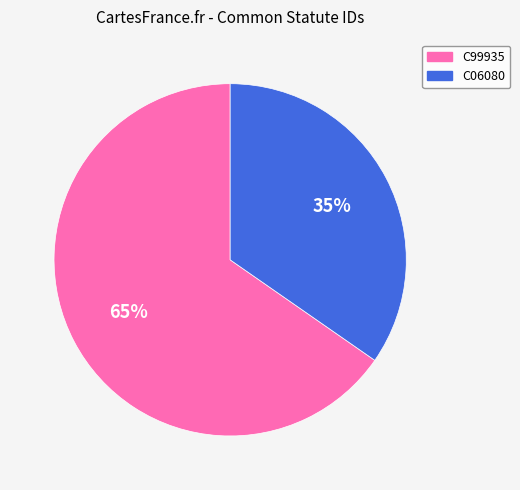

Which category has the smallest portion of the pie?

C06080